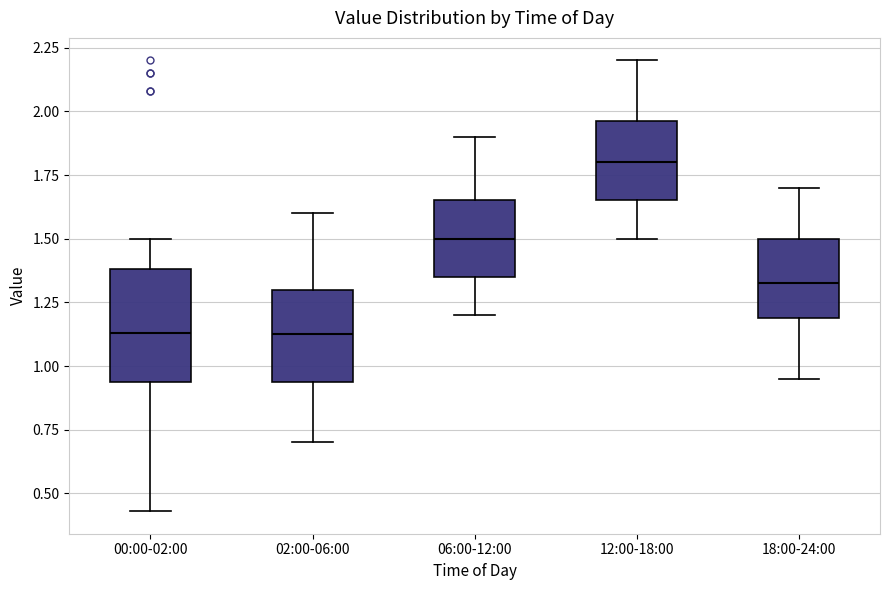

Which box's median line is the highest?

12:00-18:00